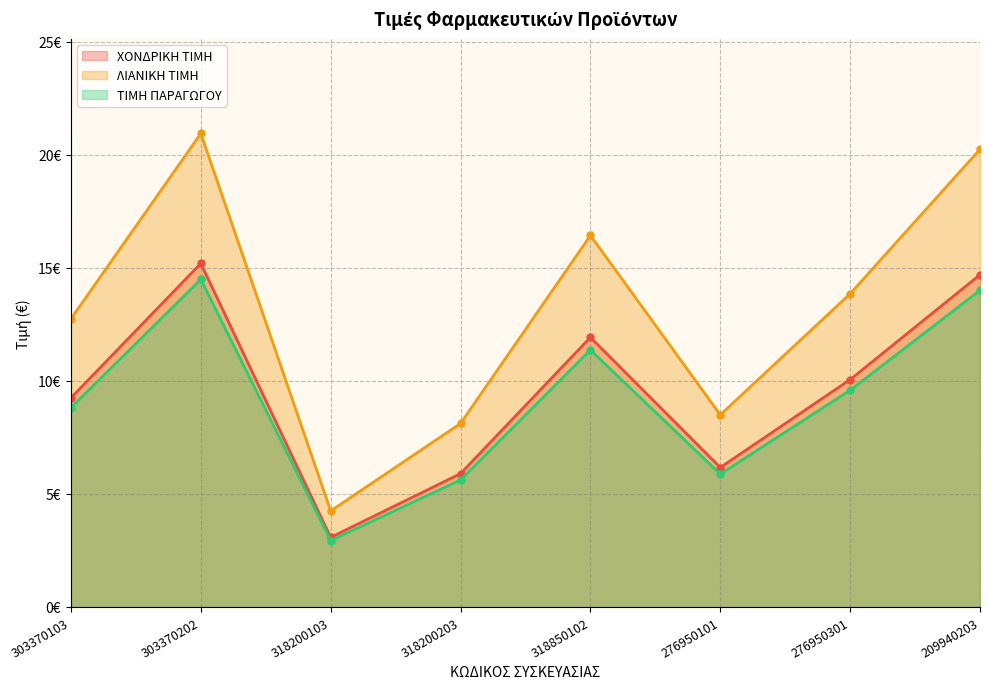

At which category does the chart reach its peak across all series?

303370202